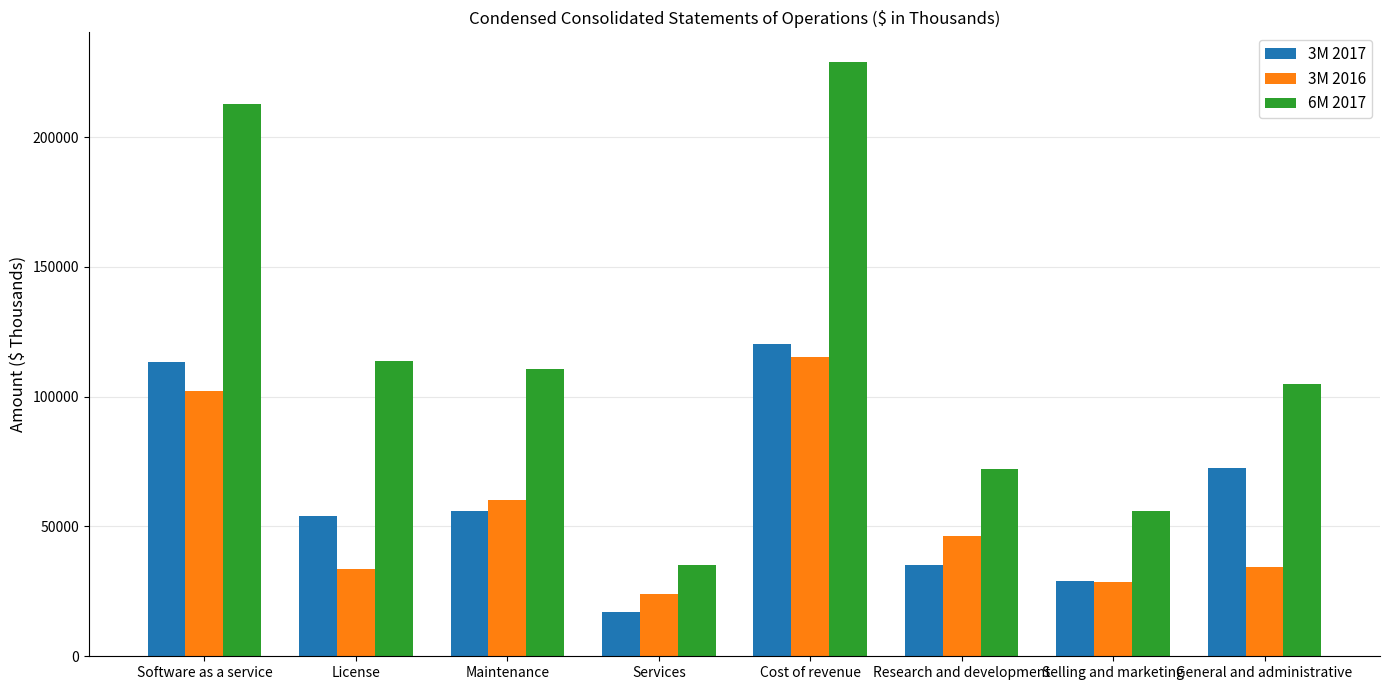

At which category is the sum across all series the highest?

Cost of revenue